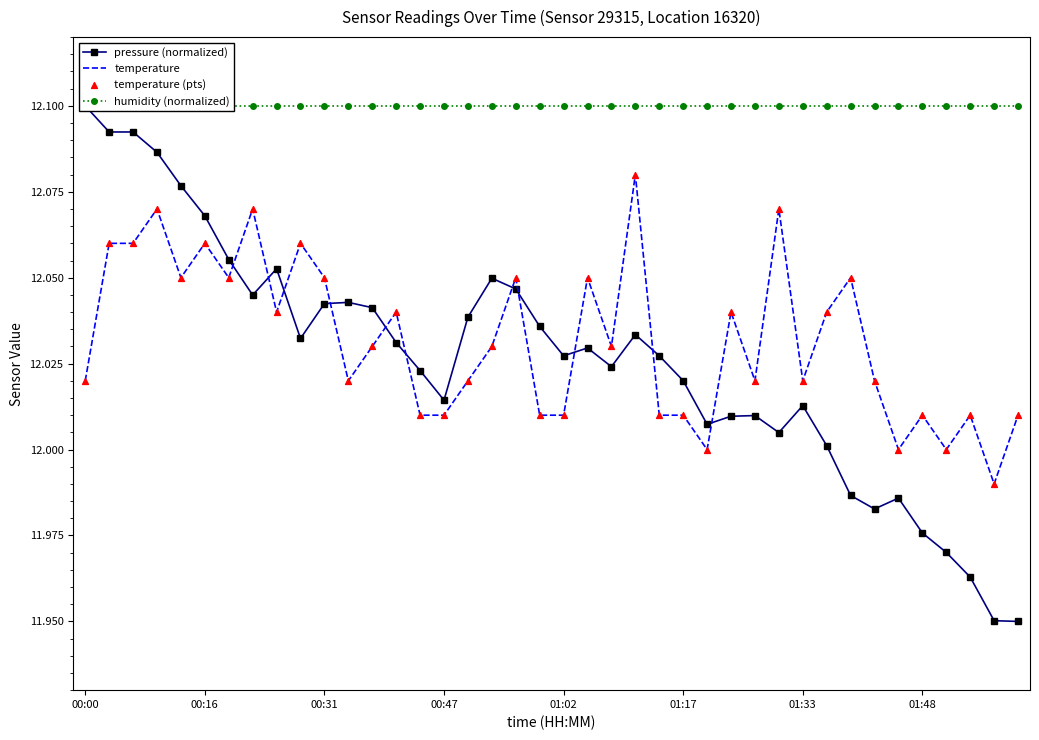

Which series reaches the minimum Y coordinate?

pressure (normalized)